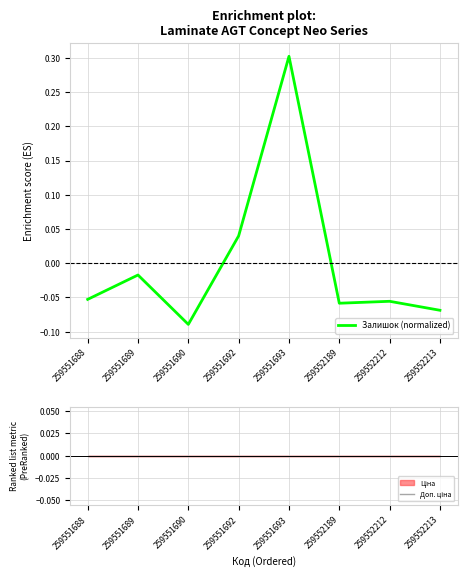

Reading left to right, extract all data points from this chart.

Залишок (normalized): 259551688=-0.1	259551689=-0.0	259551690=-0.1	259551692=0.0	259551693=0.3	259552189=-0.1	259552212=-0.1	259552213=-0.1
Доп. ціна: 259551688=0.0	259551689=0.0	259551690=0.0	259551692=0.0	259551693=0.0	259552189=0.0	259552212=0.0	259552213=0.0